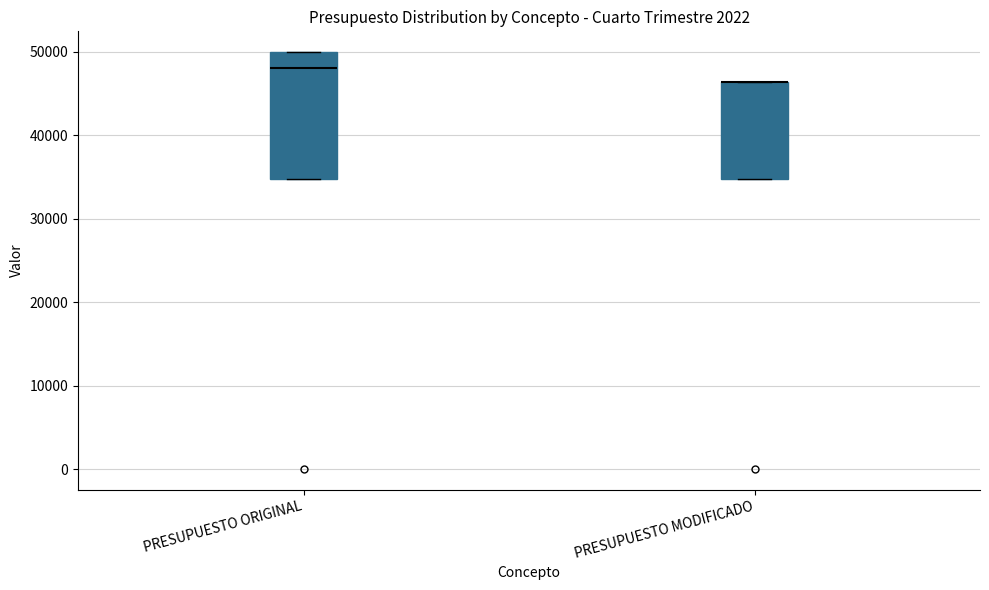

Comparing the boxes themselves (not the whiskers), which one is the tallest?

PRESUPUESTO ORIGINAL